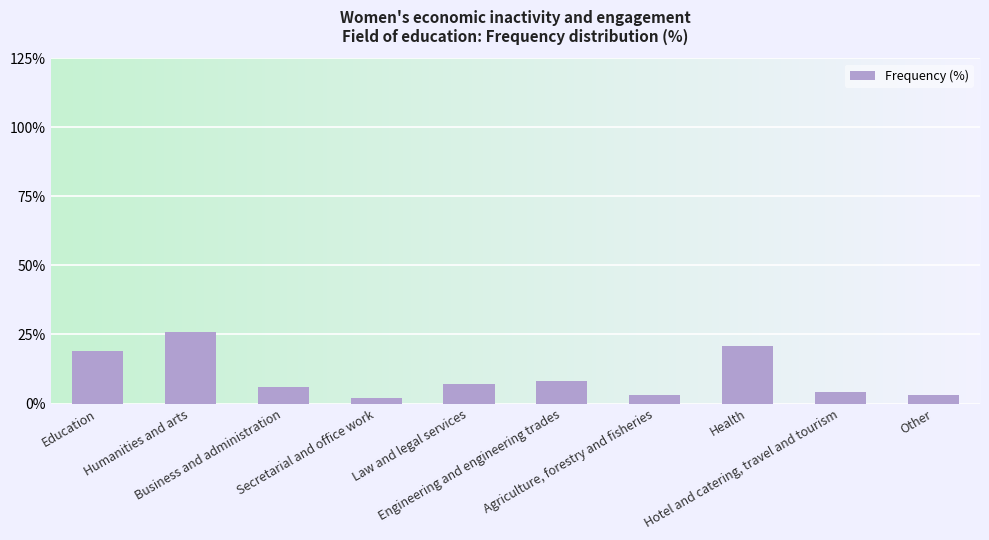

Reading right to left, list all the values displayed in this chart.

3	4	21	3	8	7	2	6	26	19